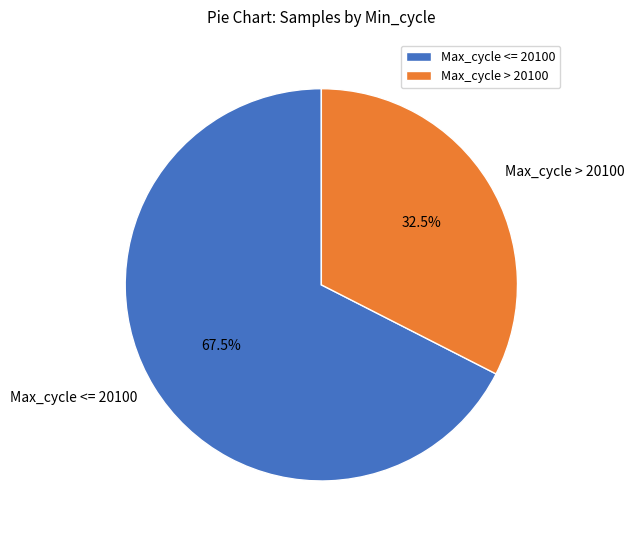

What is the majority slice?

Max_cycle <= 20100